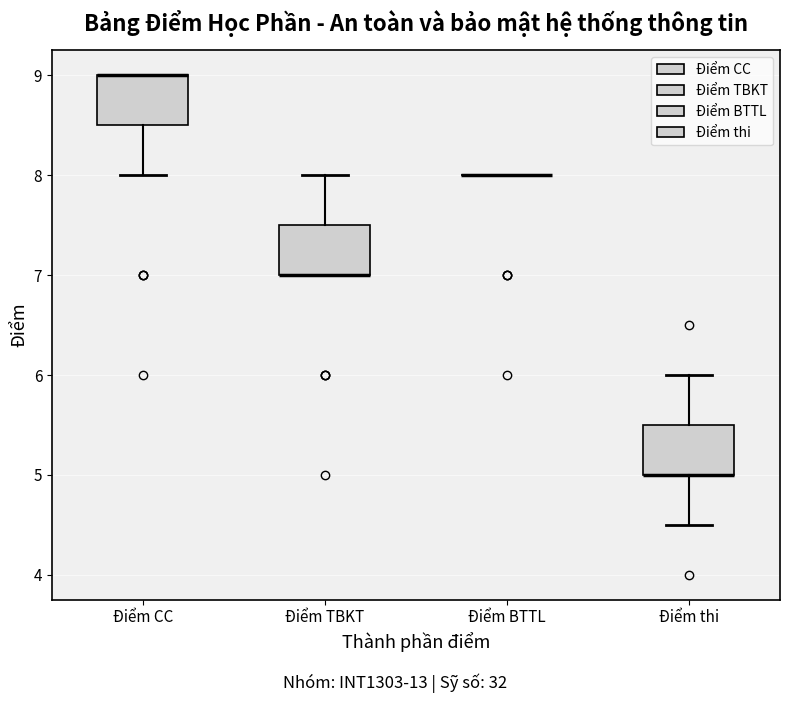

Reading left to right, read every box against the y-axis: the position of its median line, the range the box covers, and the ends of its whiskers. The values are not printed on the chart, so give them approximately, as read against the axis.

Điểm CC: median 9.0 (drawn on the box's upper edge), box 8.5 to 9.0, whiskers 8.0 to 9.0
Điểm TBKT: median 7.0 (drawn on the box's lower edge), box 7.0 to 7.5, whiskers 7.0 to 8.0
Điểm BTTL: box collapsed to a line at 8.0, whiskers 8.0 to 8.0
Điểm thi: median 5.0 (drawn on the box's lower edge), box 5.0 to 5.5, whiskers 4.5 to 6.0